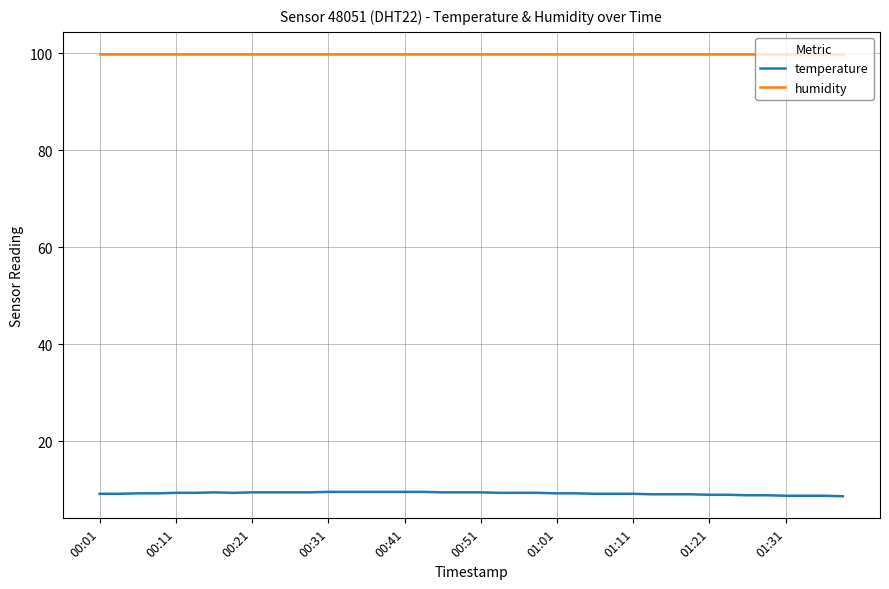

What is the lowest value of the humidity series?

99.9